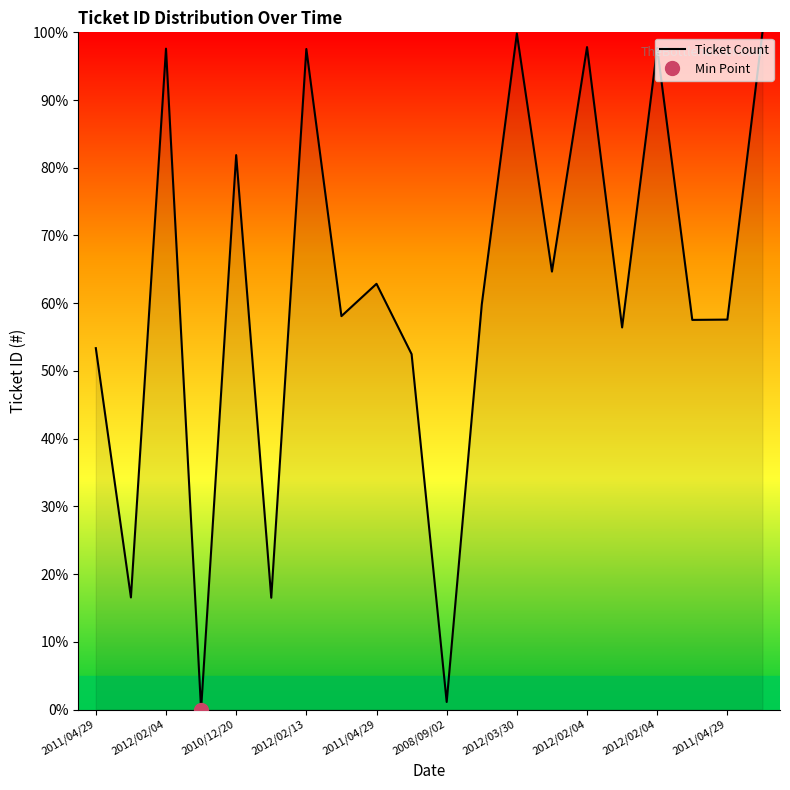

Does the chart display data point markers on the line(s)?

No